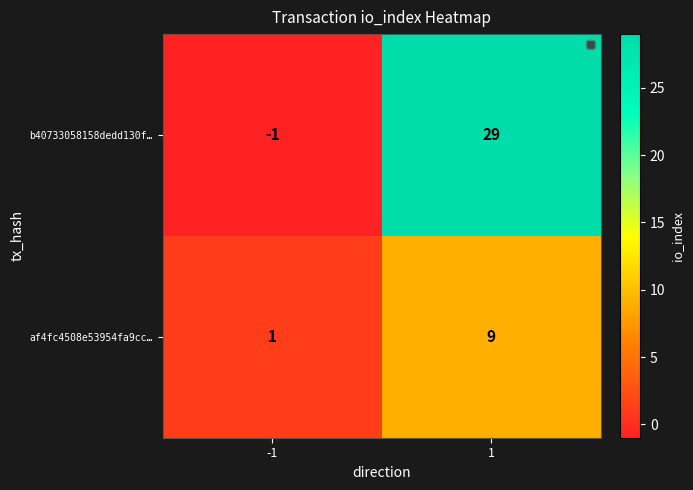

Which label corresponds to the largest value in the chart?

1